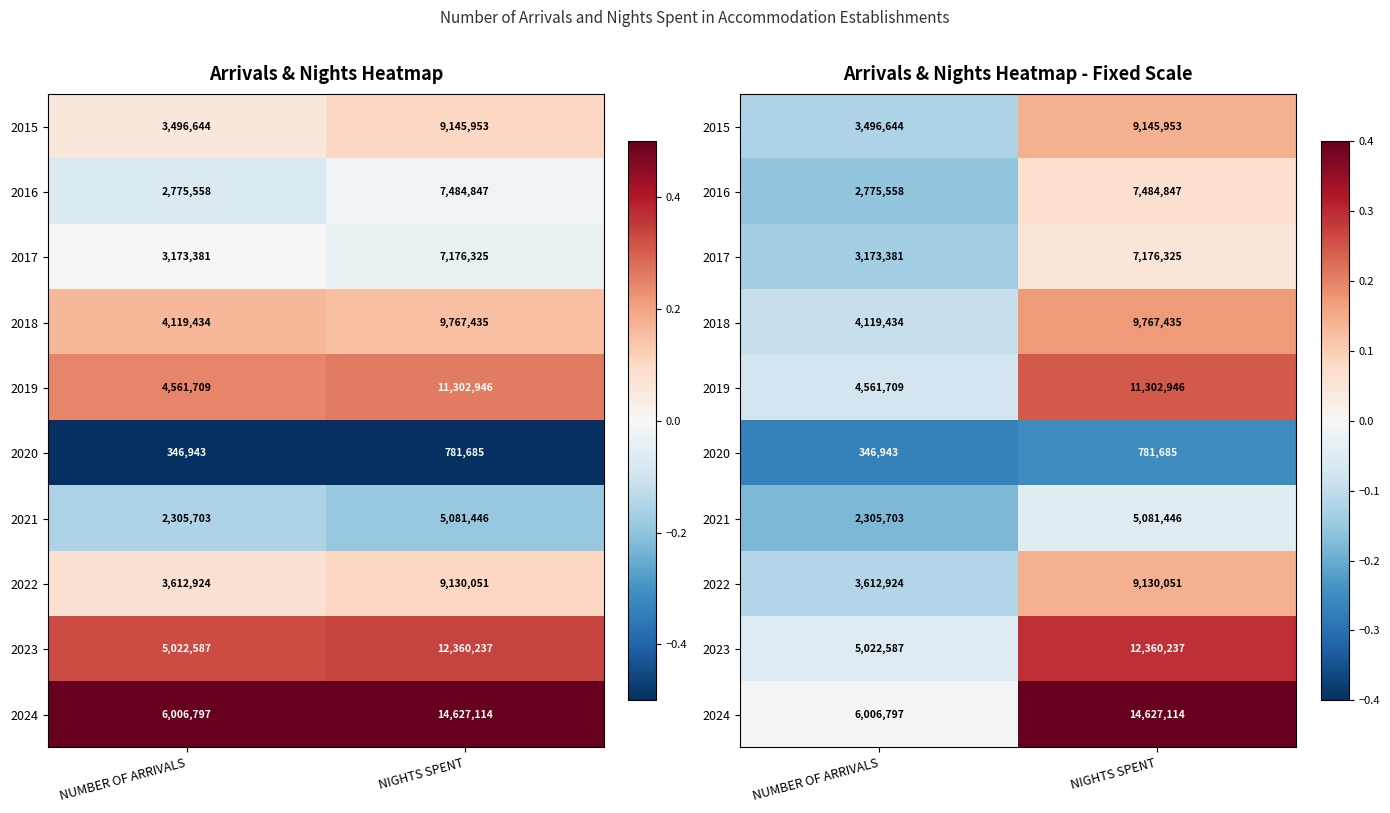

At which label does 2015 reach its minimum?

NUMBER OF ARRIVALS